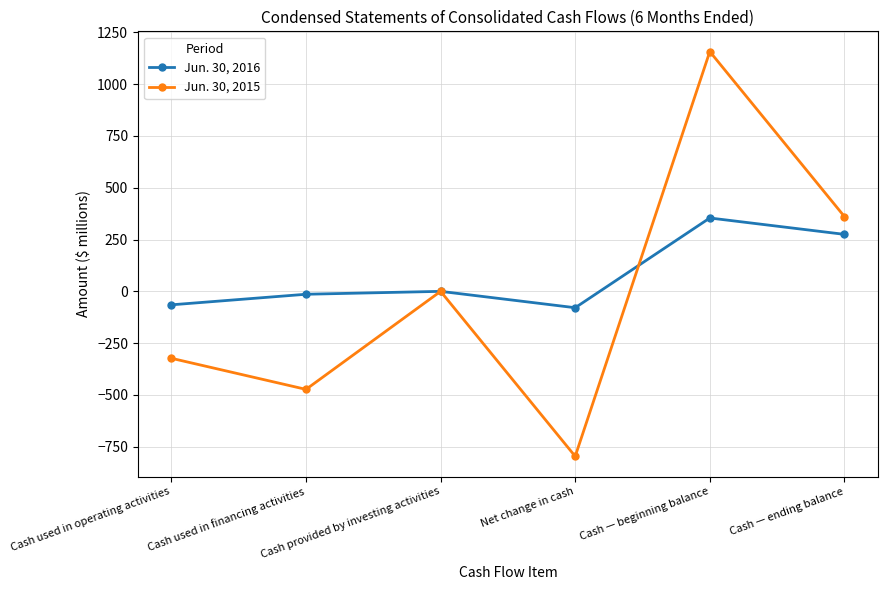

Is it true that Jun. 30, 2016 equals 565 at Cash — beginning balance?

False